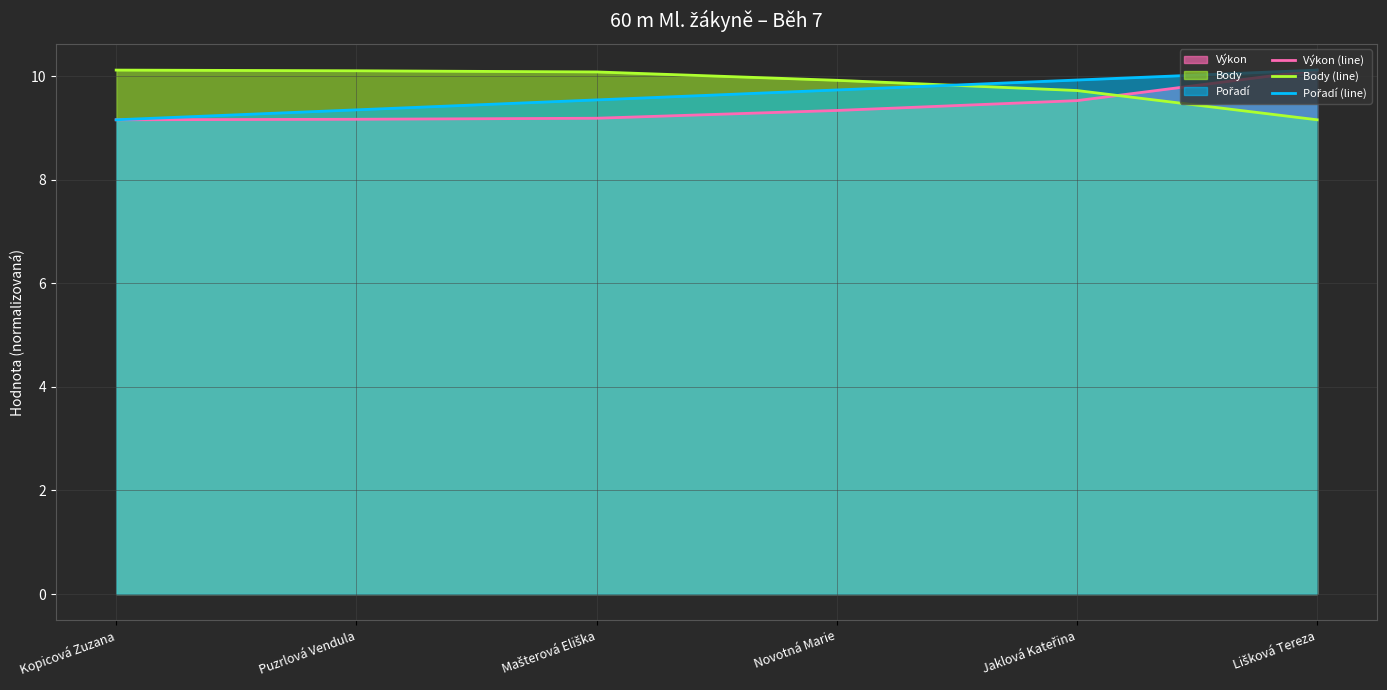

What is the difference between the highest and lowest values at Jaklová Kateřina?

0.4